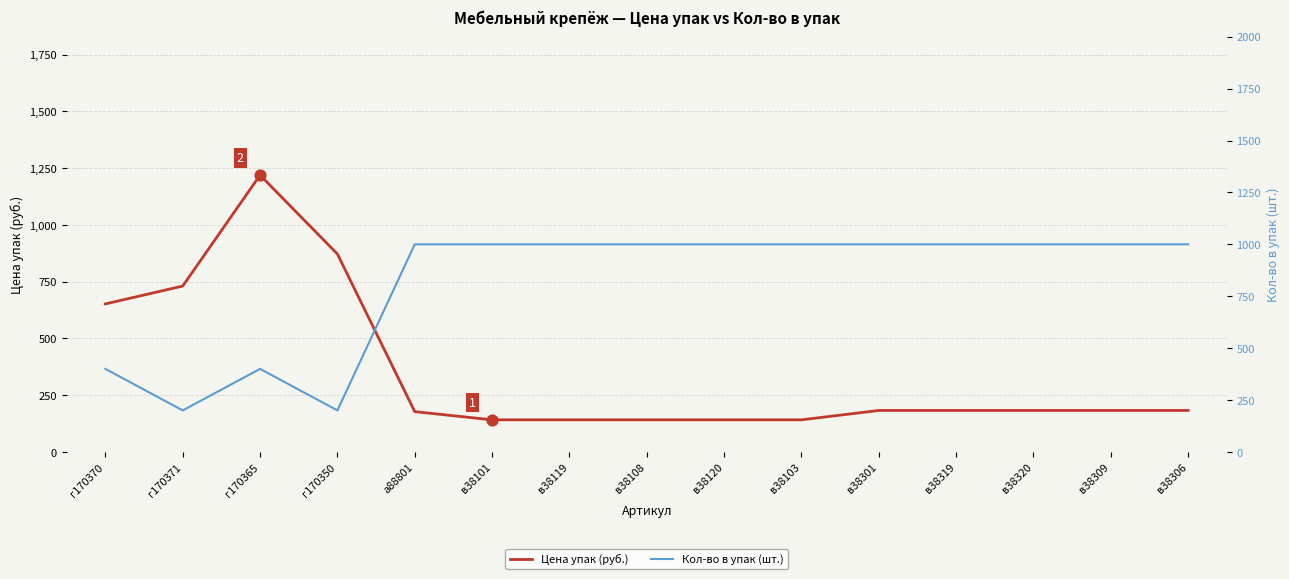

Which series has the largest total across all categories?

Кол-во в упак (шт.)